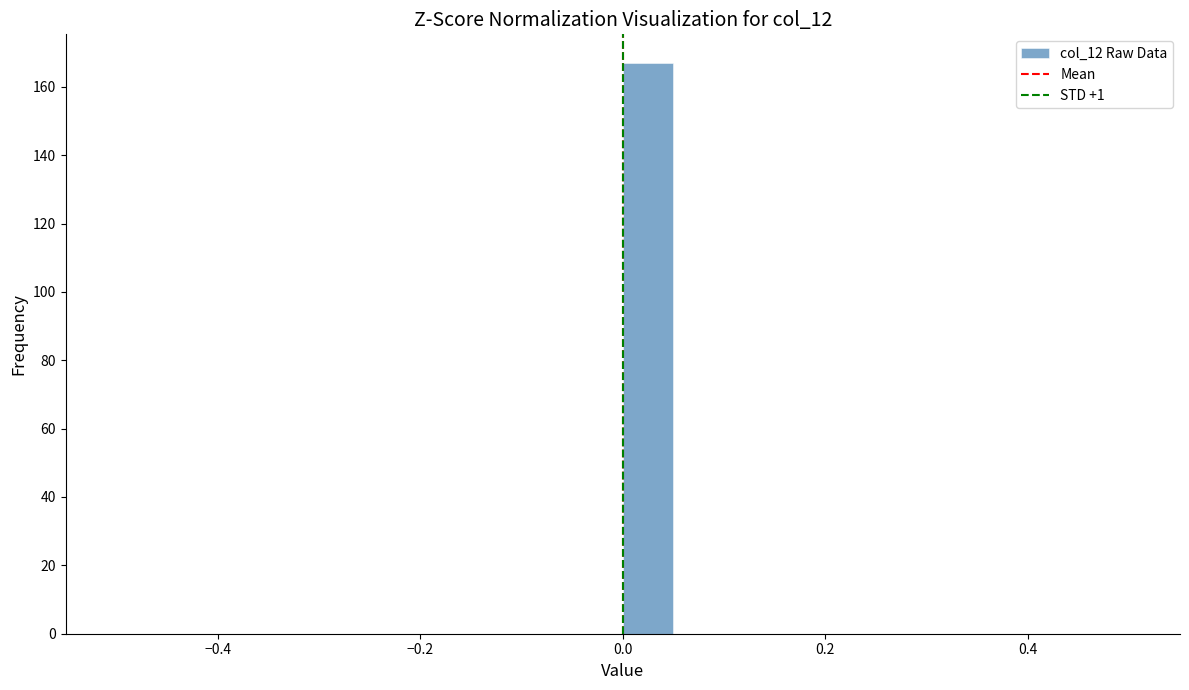

Around what value on the x-axis is the tallest bar? Give the approximate position of its centre, as read against the axis.

0.02